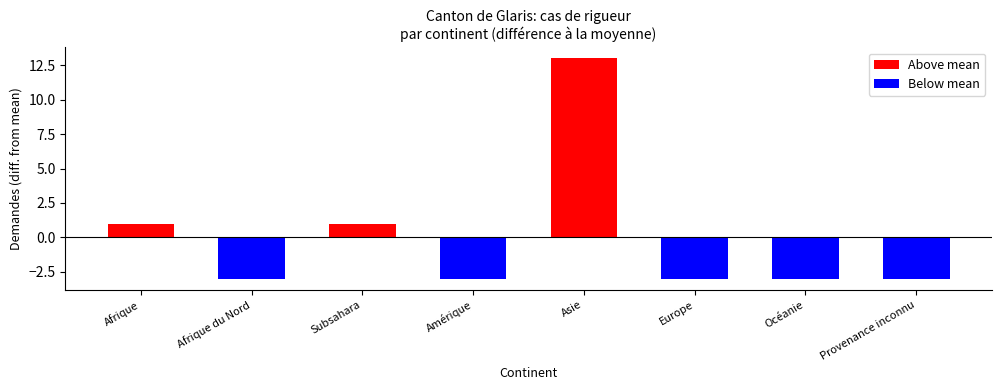

At which category is the sum across all series the highest?

Asie